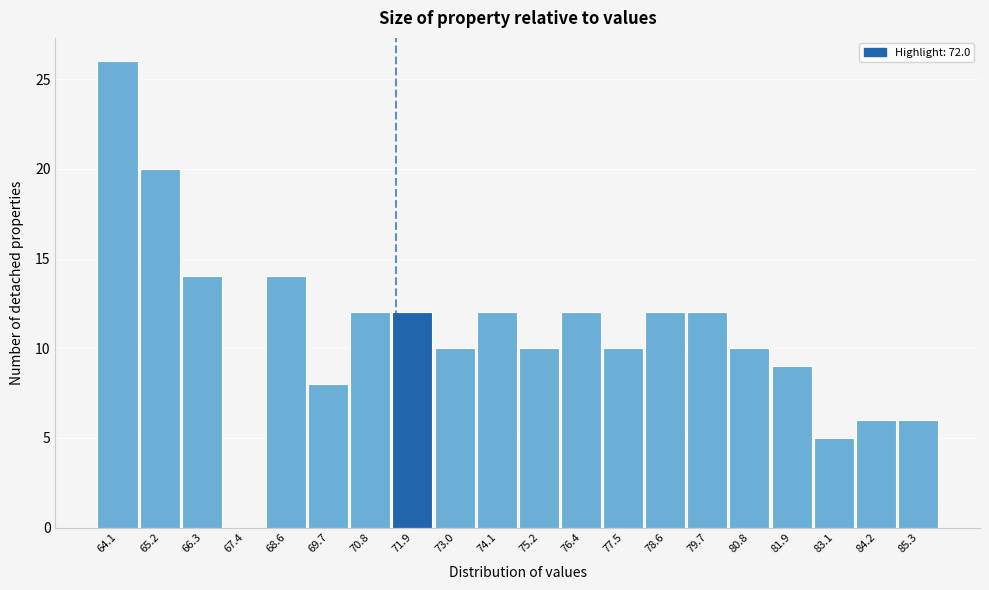

Reading left to right, transcribe all the data shown in this chart.

64.1=26	65.2=20	66.3=14	67.4=0	68.6=14	69.7=8	70.8=12	71.9=12	73.0=10	74.1=12	75.2=10	76.4=12	77.5=10	78.6=12	79.7=12	80.8=10	81.9=9	83.1=5	84.2=6	85.3=6